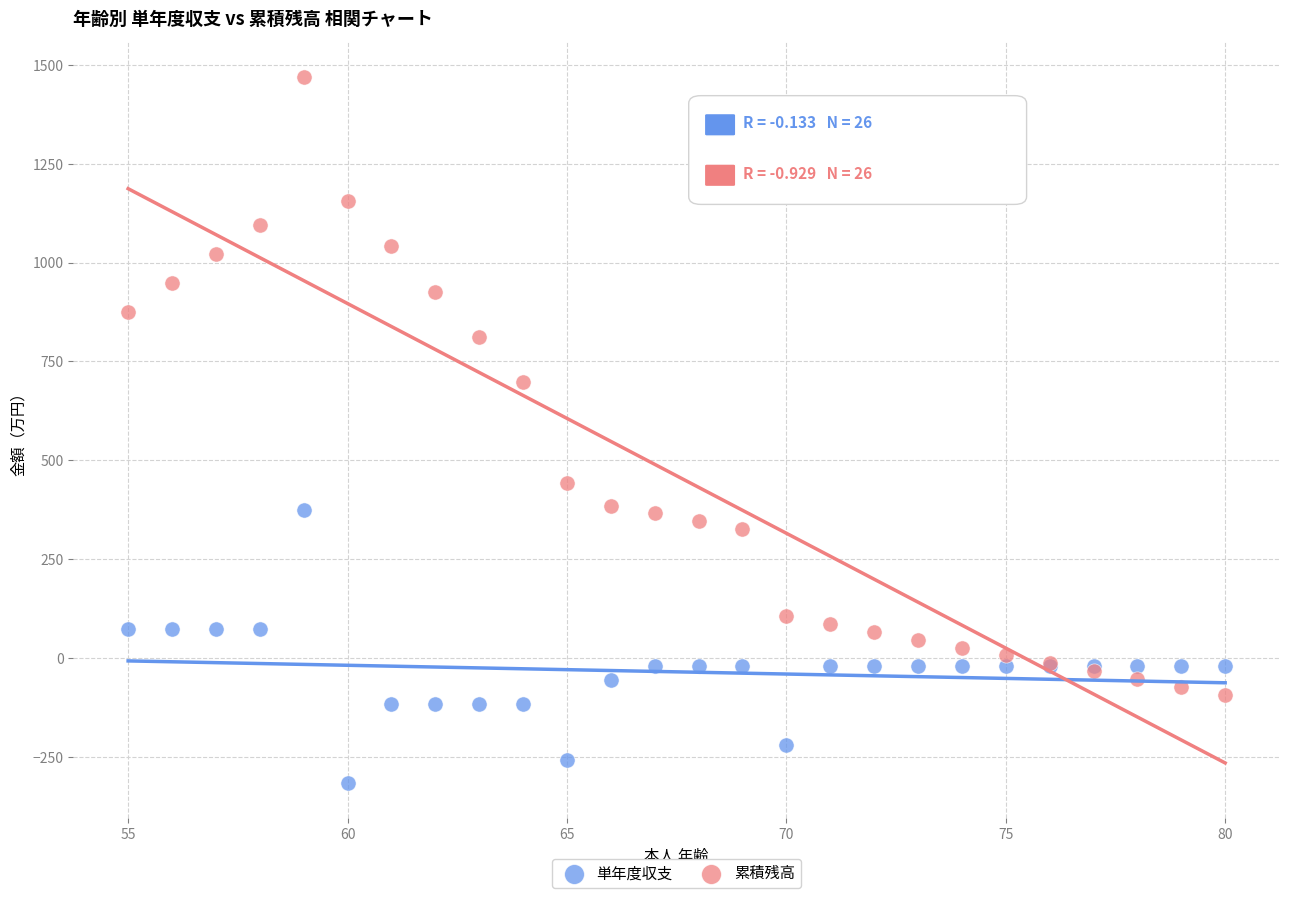

Which series has the largest Y range (max minus min)?

累積残高